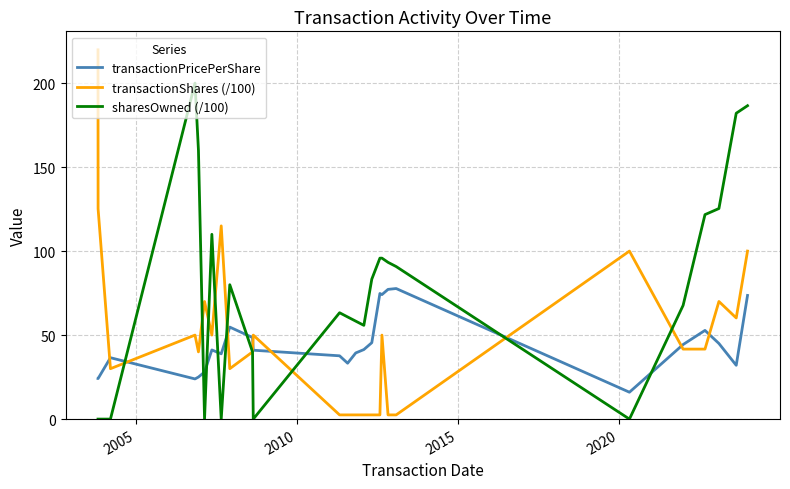

What is the average value of the transactionShares (/100) series?

50.1